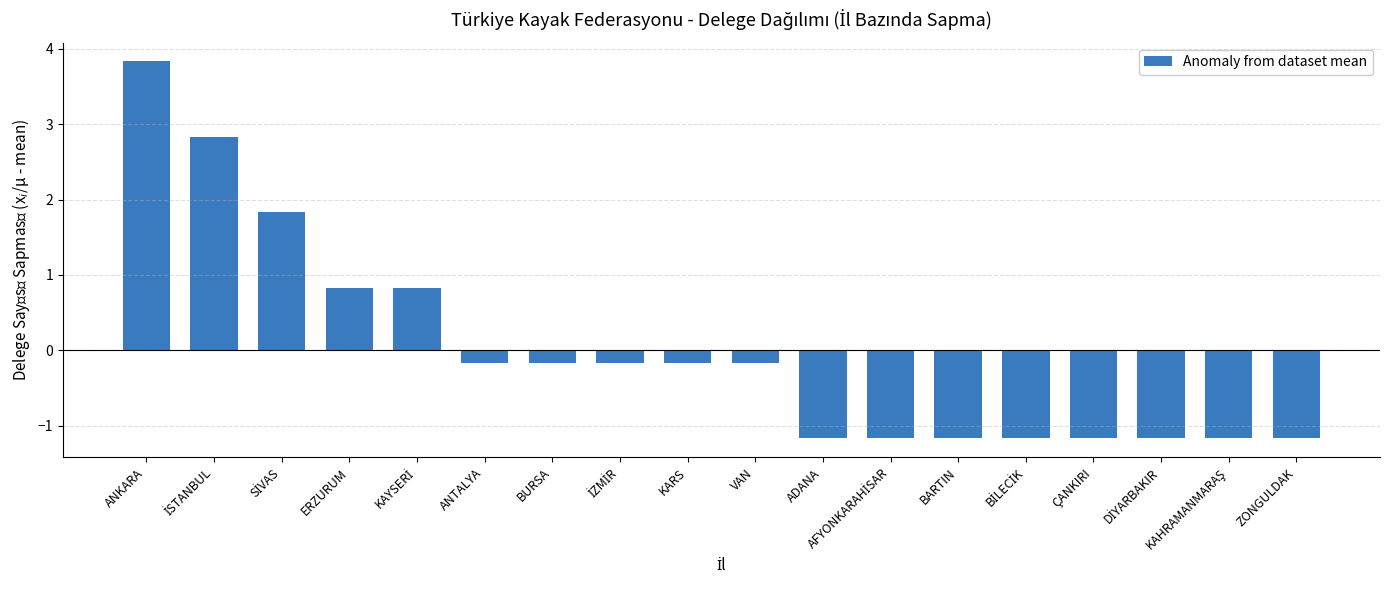

What is the difference between the second highest and minimum values?

4.0